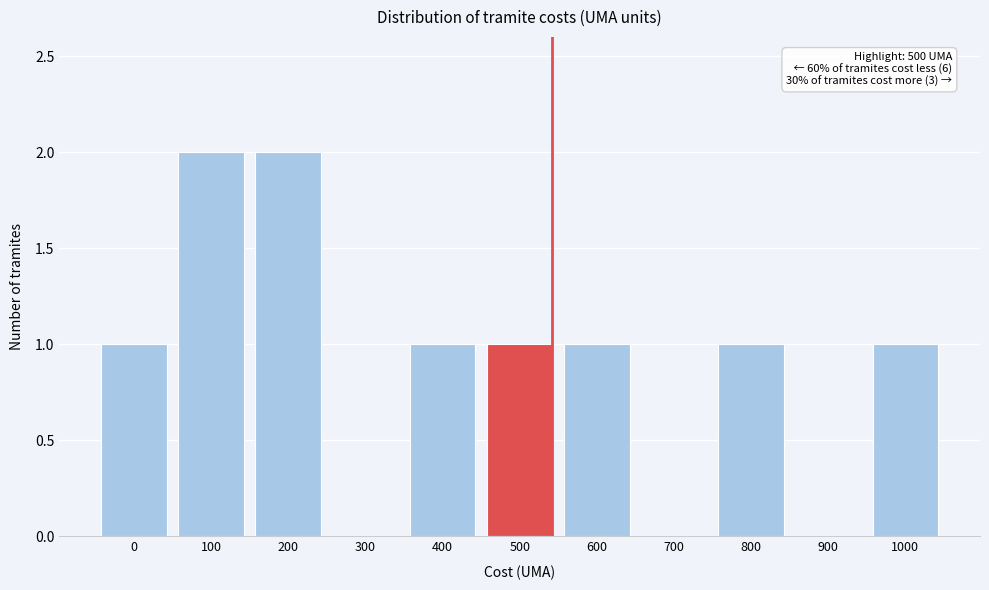

Reading right to left, what are all the values shown in this chart?

1000=1	900=0	800=1	700=0	600=1	500=1	400=1	300=0	200=2	100=2	0=1